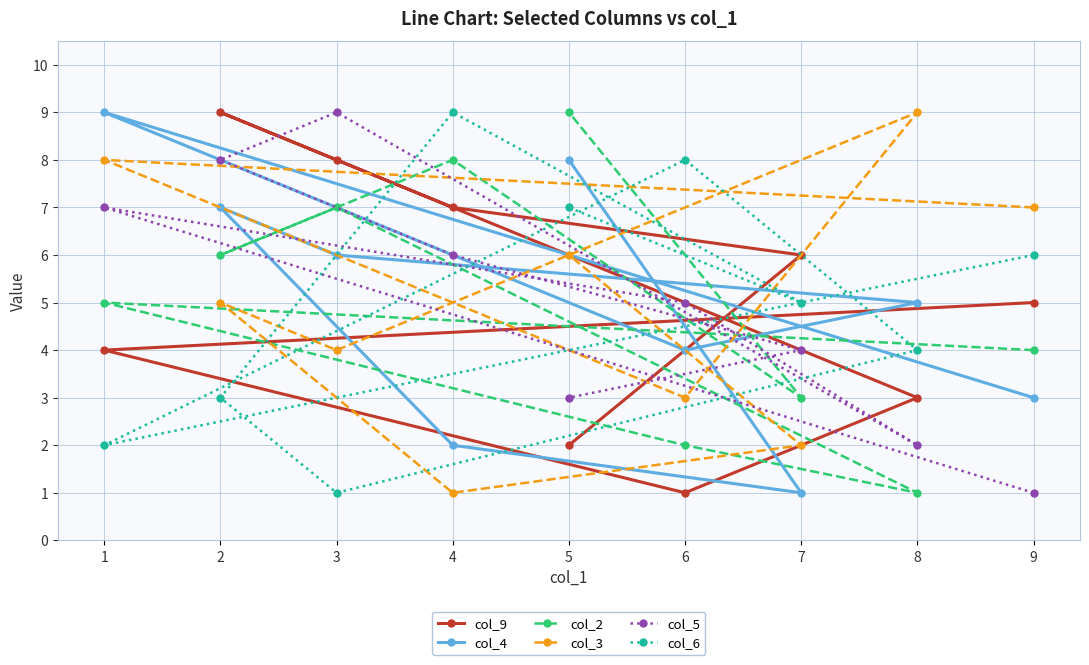

How many lines are shown in the chart?

6